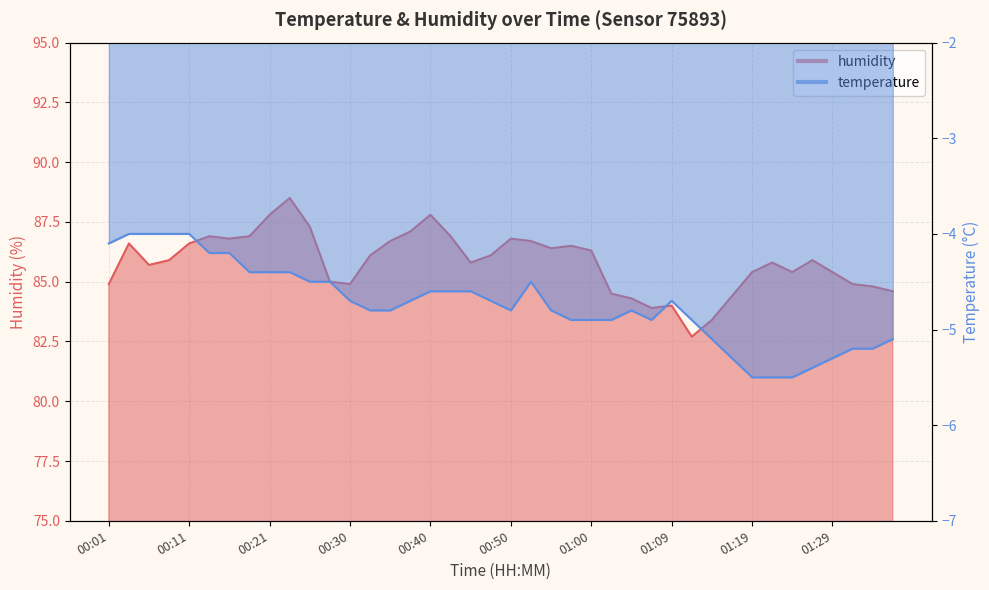

How many lines are shown in the chart?

2